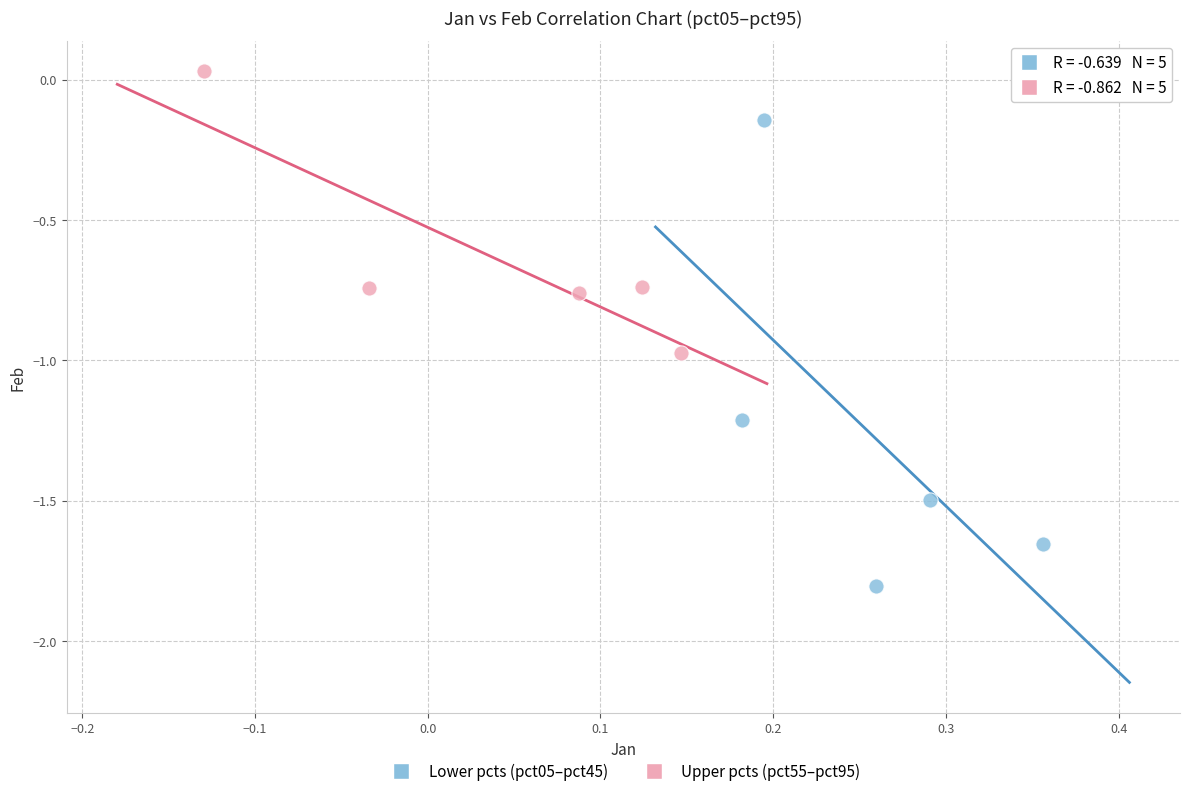

Which series reaches the minimum Y coordinate?

Lower pcts (pct05–pct45)